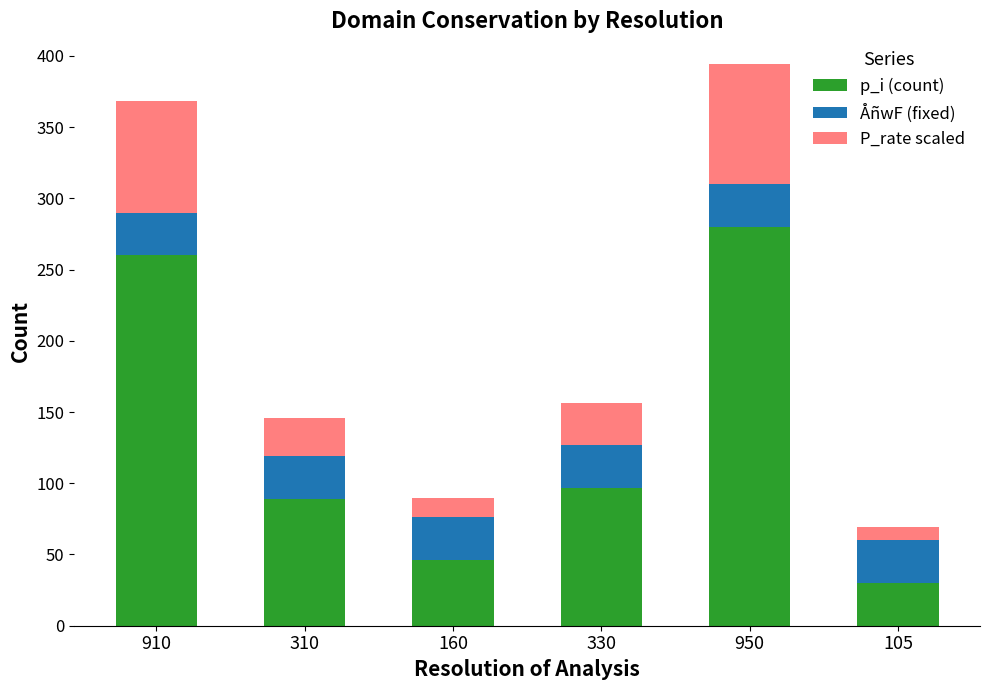

Which category has the highest value in the p_i (count) series?

950